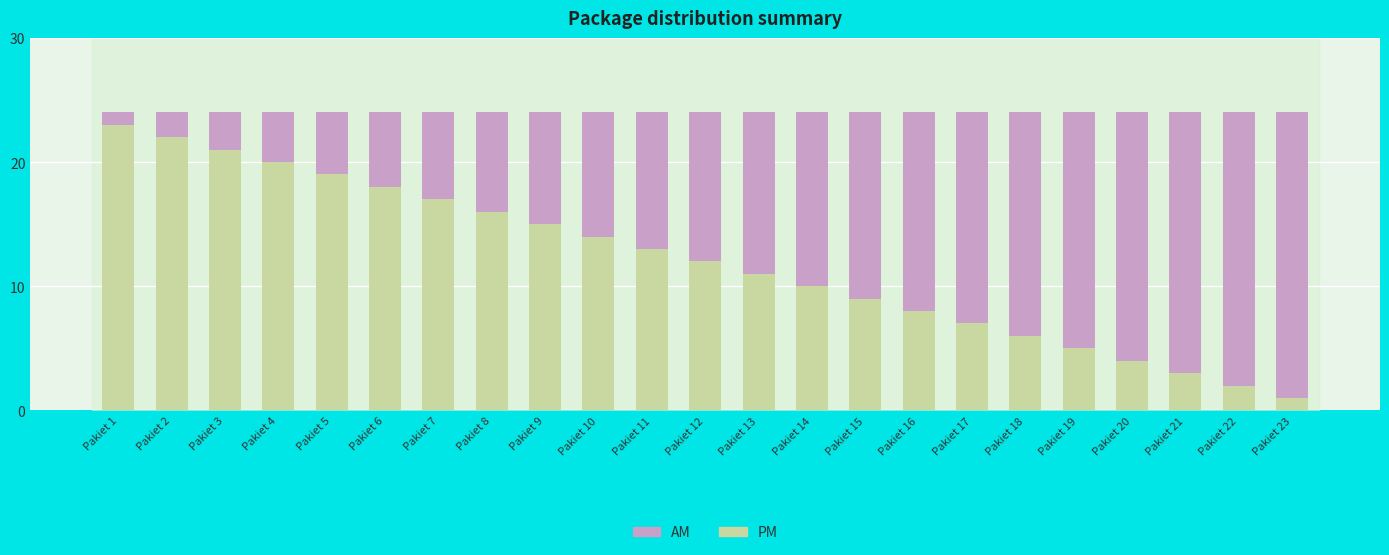

True or false: PM has a value of 13 at Pakiet 11.

True